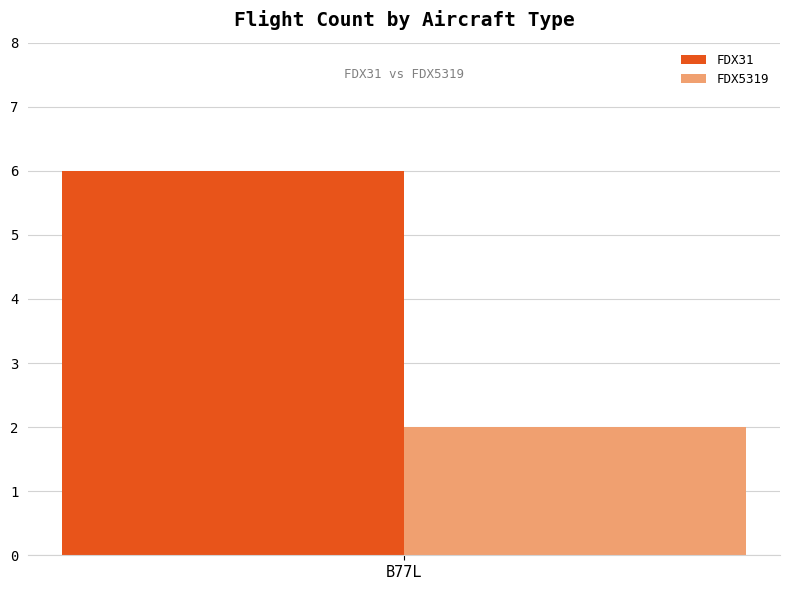

Rank the series by their average value, from highest to lowest.

FDX31, FDX5319